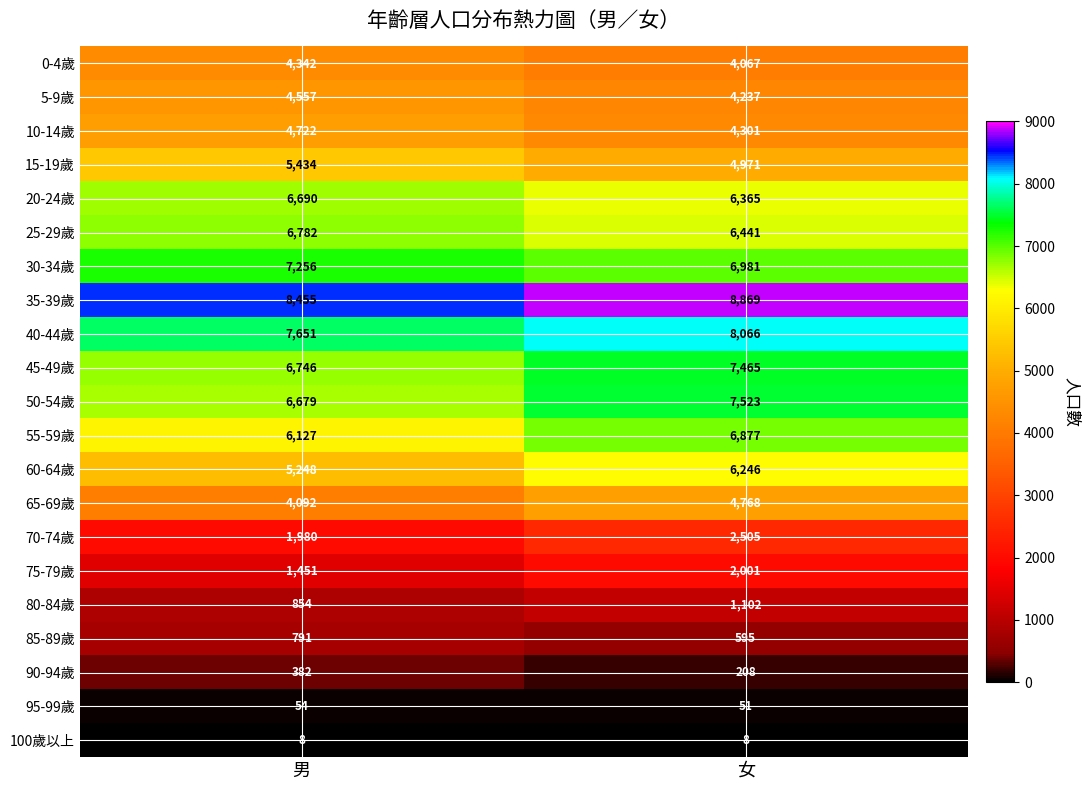

Rank the series at 女 from lowest to highest value.

100歲以上, 95-99歲, 90-94歲, 85-89歲, 80-84歲, 75-79歲, 70-74歲, 0-4歲, 5-9歲, 10-14歲, 65-69歲, 15-19歲, 60-64歲, 20-24歲, 25-29歲, 55-59歲, 30-34歲, 45-49歲, 50-54歲, 40-44歲, 35-39歲